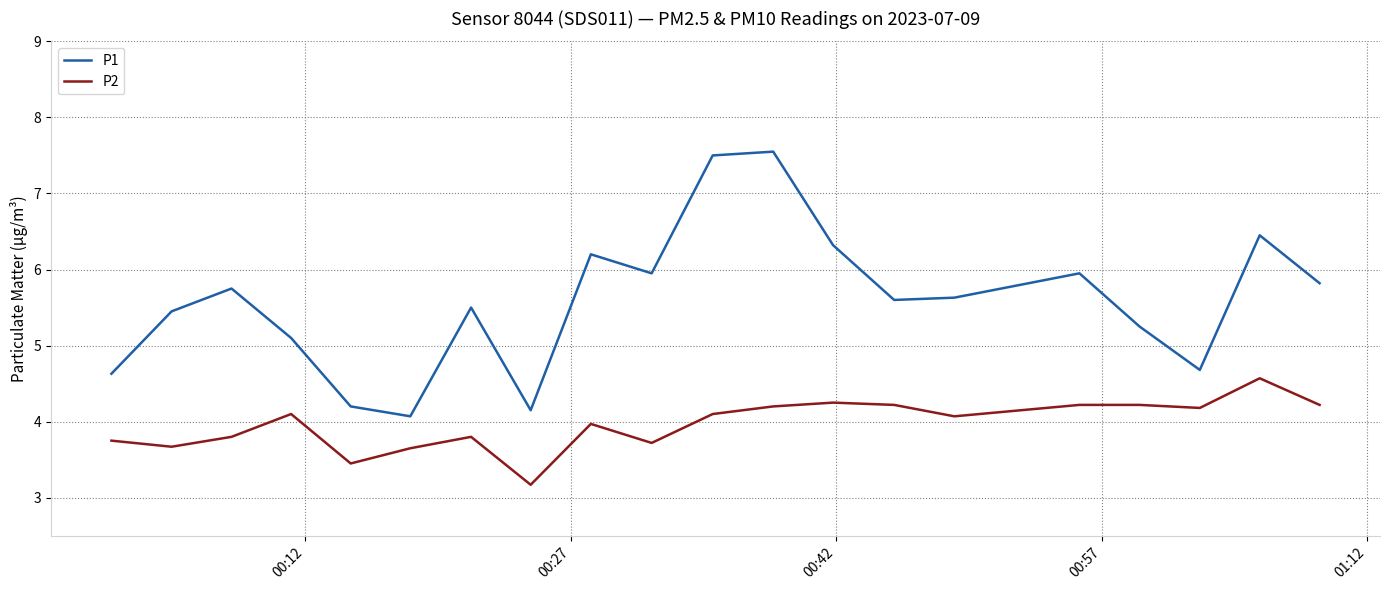

Which series has the largest total across all categories?

P1